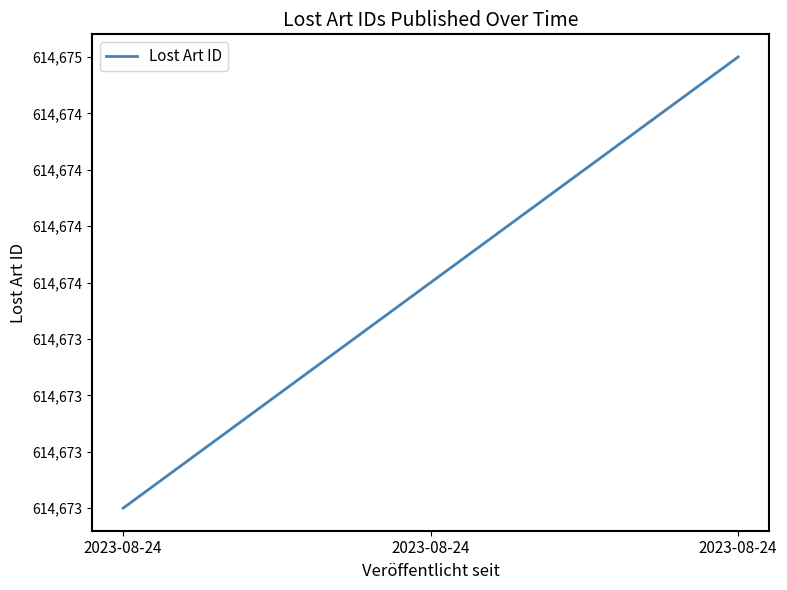

Does the chart display data point markers on the line(s)?

No